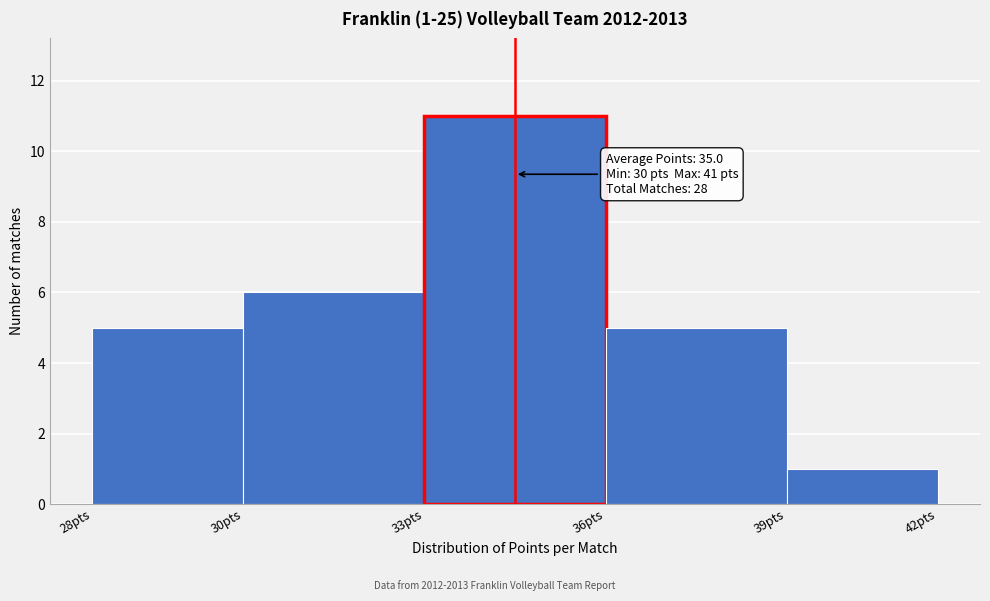

Reading left to right, extract all data points from this chart.

5	6	11	5	1